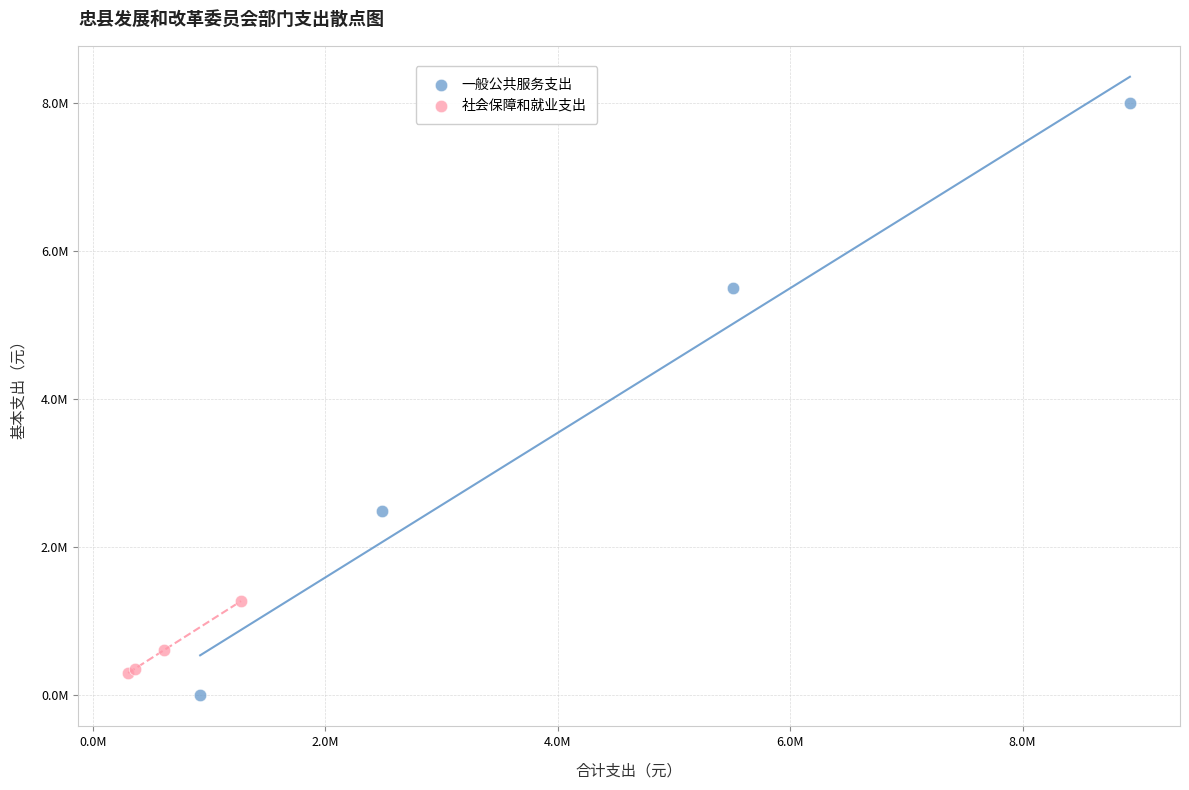

Which series contains the lowest Y value?

一般公共服务支出